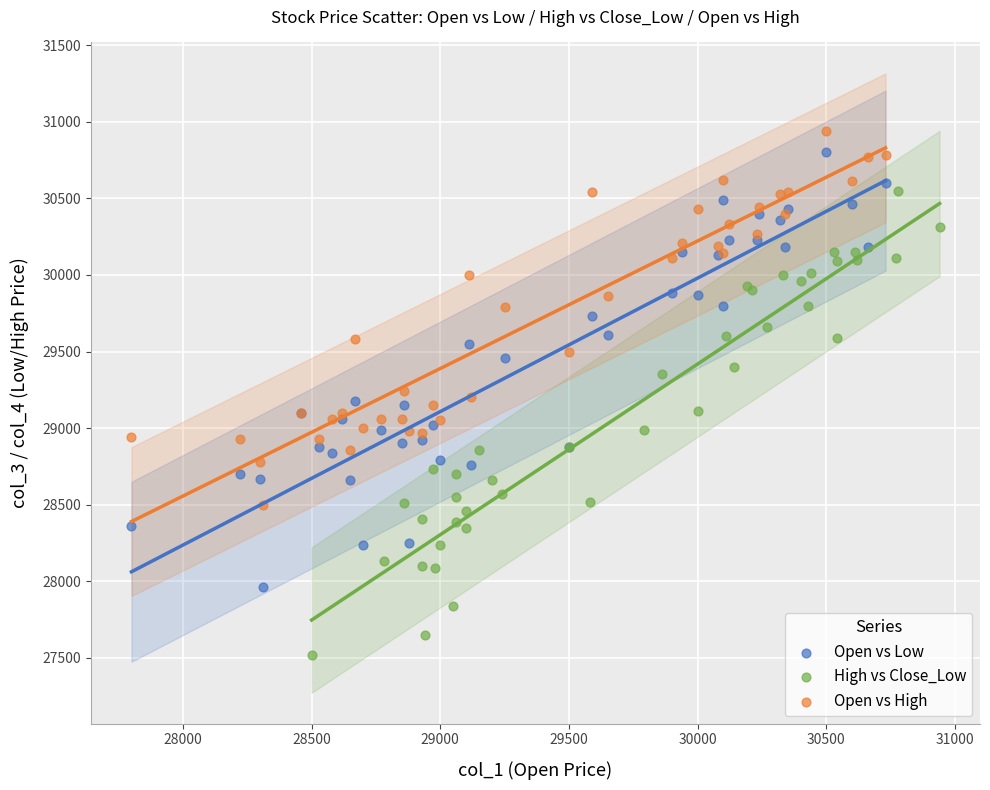

Which series has the widest spread of Y values?

High vs Close_Low